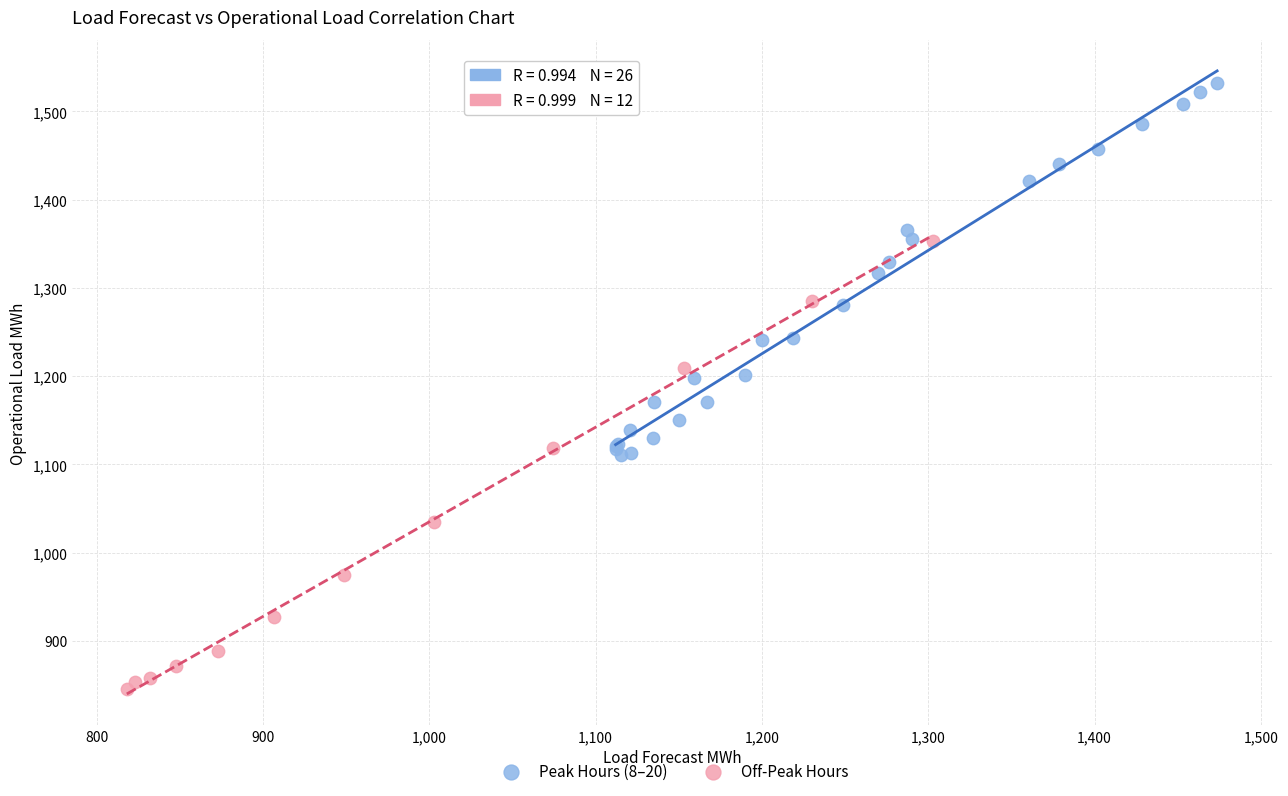

Which series reaches the minimum Y coordinate?

Off-Peak Hours